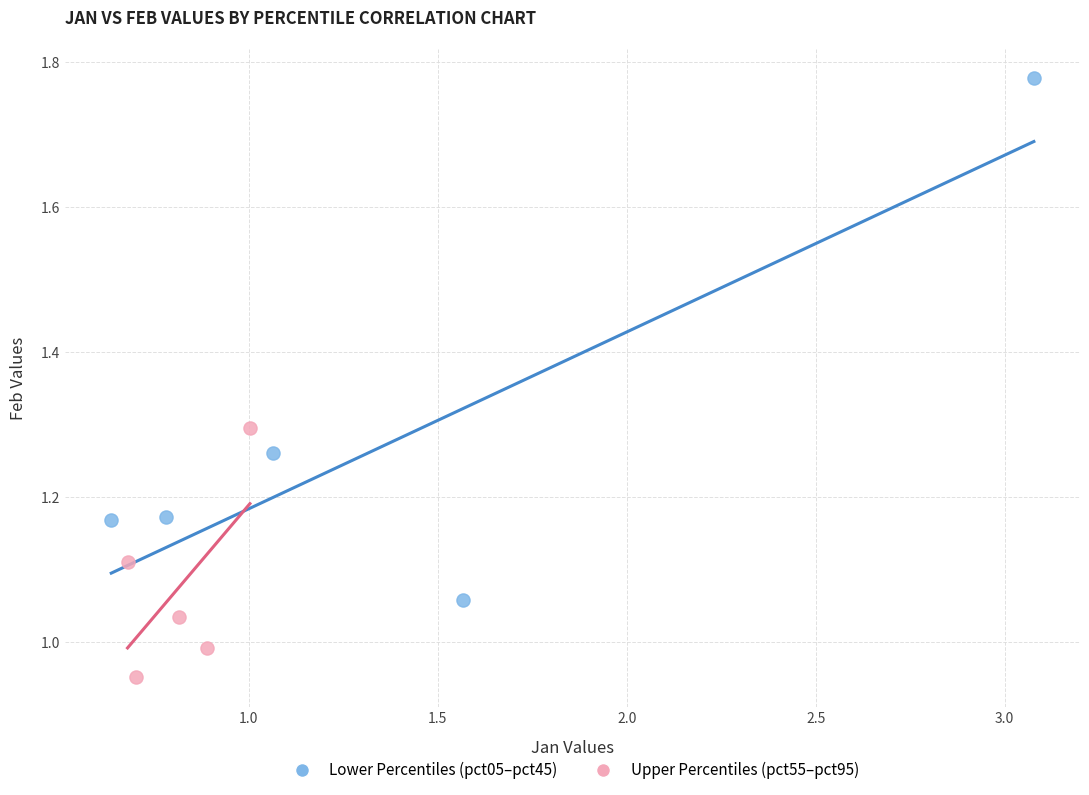

Which series reaches the minimum Y coordinate?

Upper Percentiles (pct55–pct95)